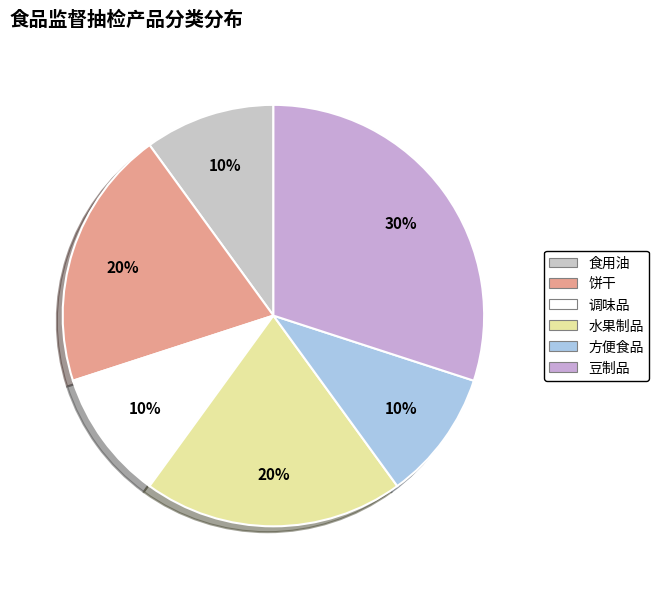

True or false: 饼干 accounts for 9% of the total.

False